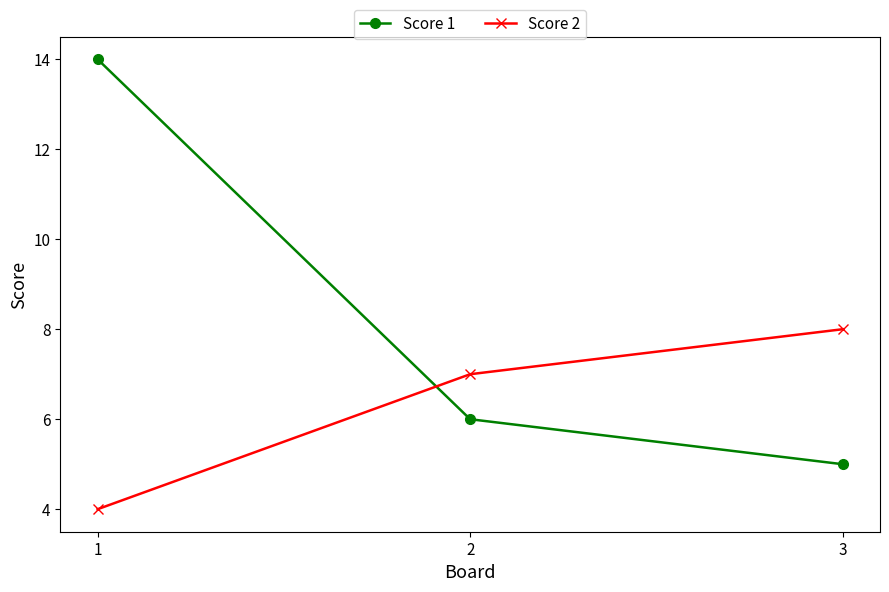

Which category has the highest value across all series?

1